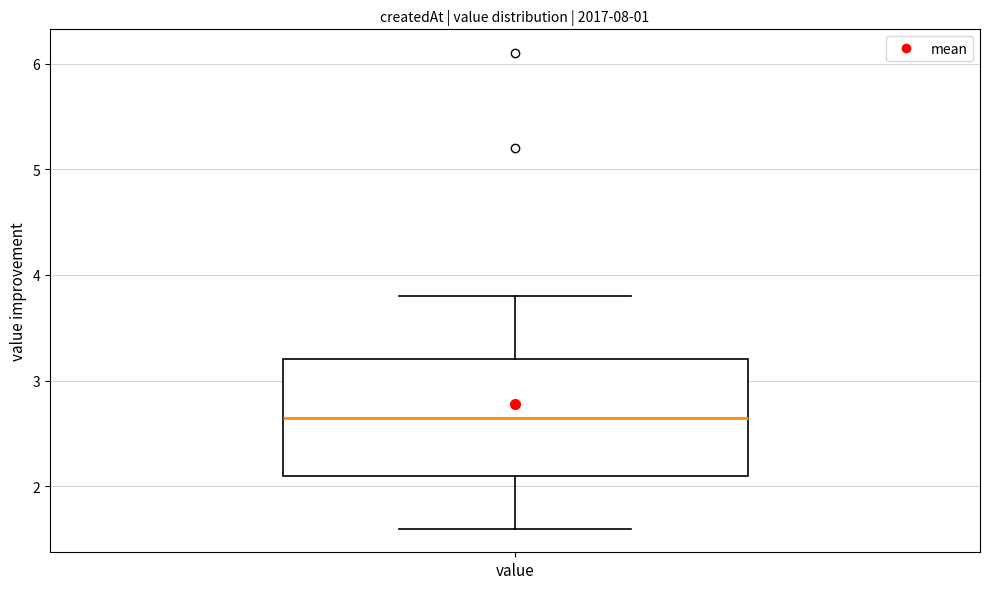

Read this box plot against the y-axis: the position of the median line, the range covered by the box, and the ends of both whiskers. The values are not printed on the chart, so give them approximately, as read against the axis.

median 2.7, box 2.1 to 3.2, whiskers 1.6 to 3.8